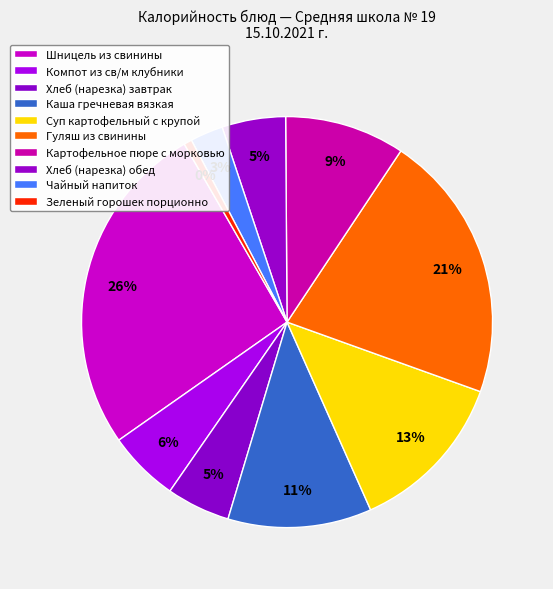

To the nearest percent, what portion does Хлеб (нарезка) завтрак represent?

5%